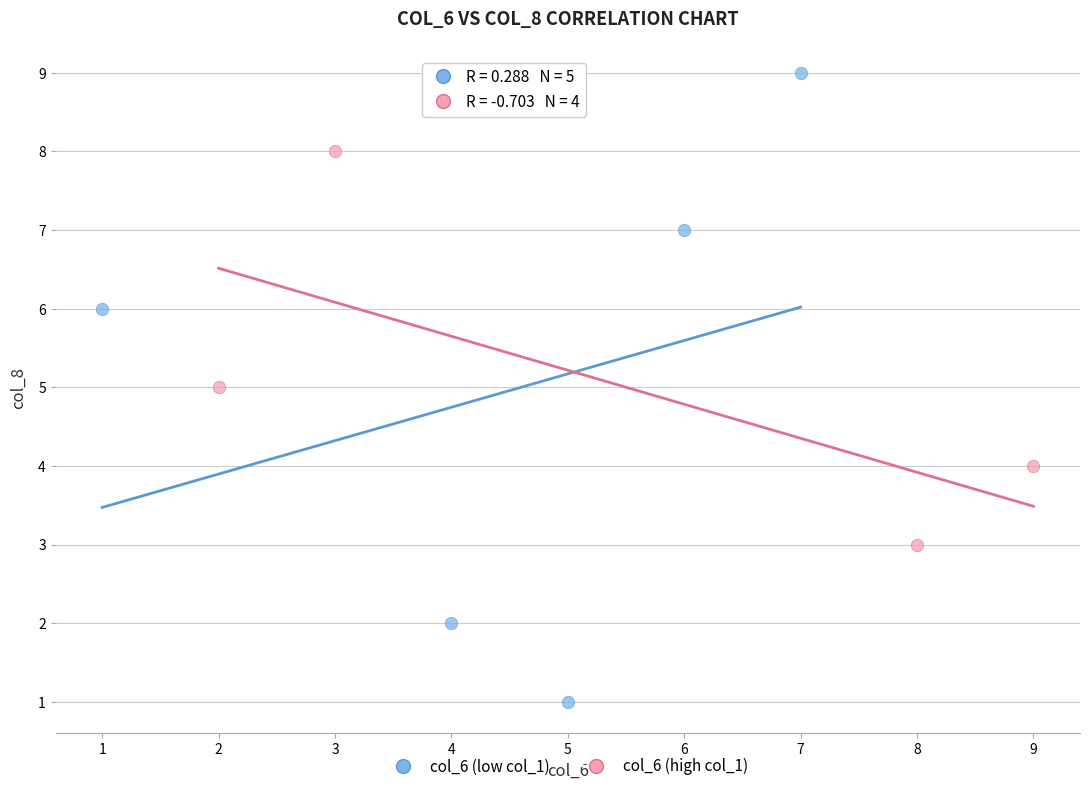

Which series contains the highest Y value?

col_6 (low col_1)